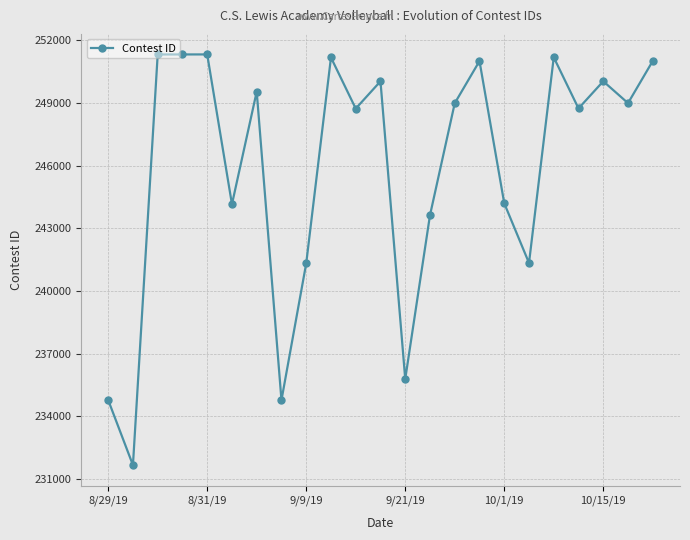

What is the average value?

245867